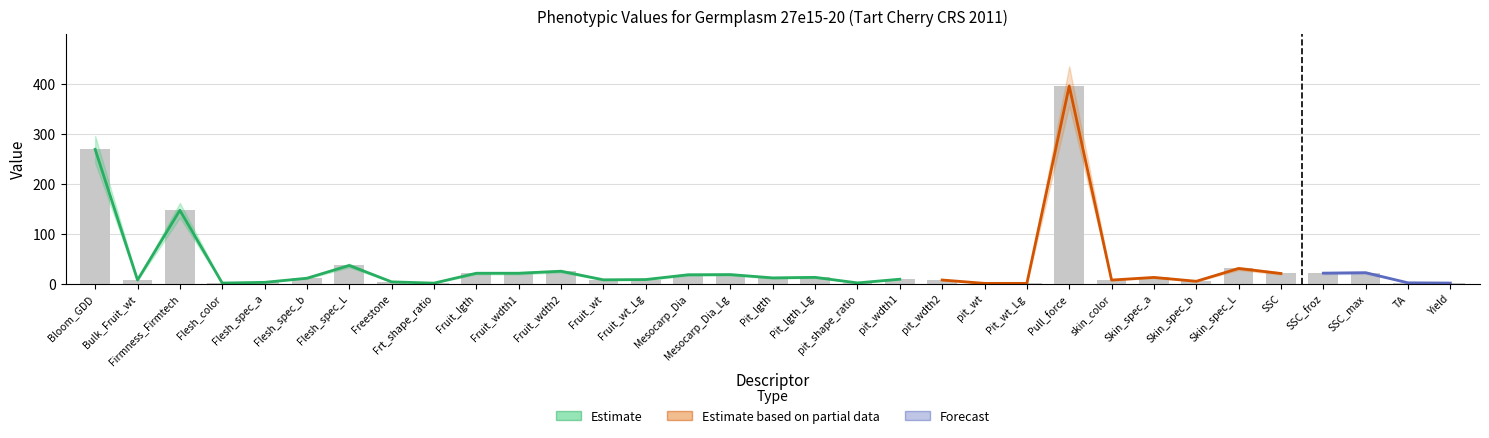

What is the sum of the Estimate values at Mesocarp_Dia_Lg and Skin_spec_a?

30.2